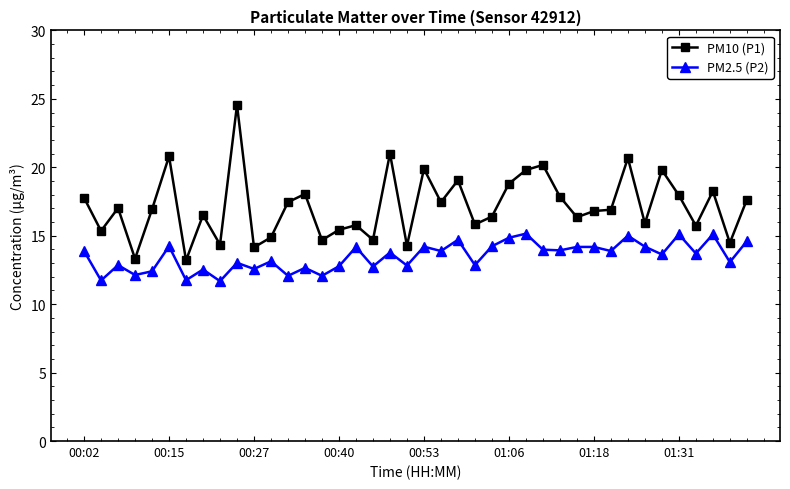

True or false: PM2.5 (P2) and PM10 (P1) cross at least once.

False